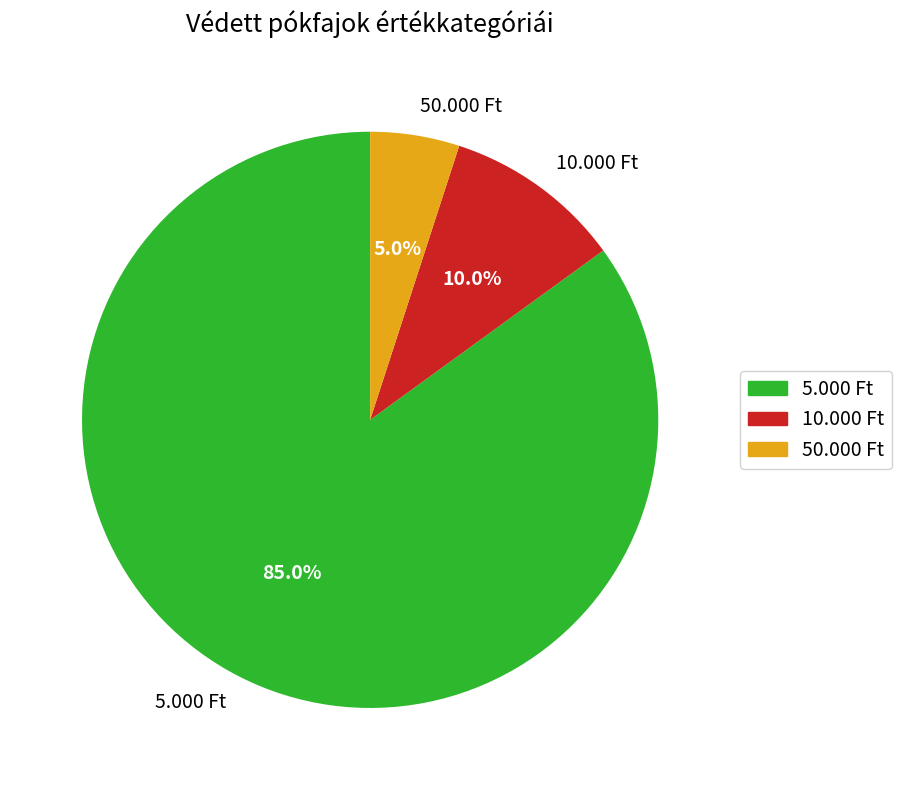

Between 50.000 Ft and 5.000 Ft, which is larger?

5.000 Ft